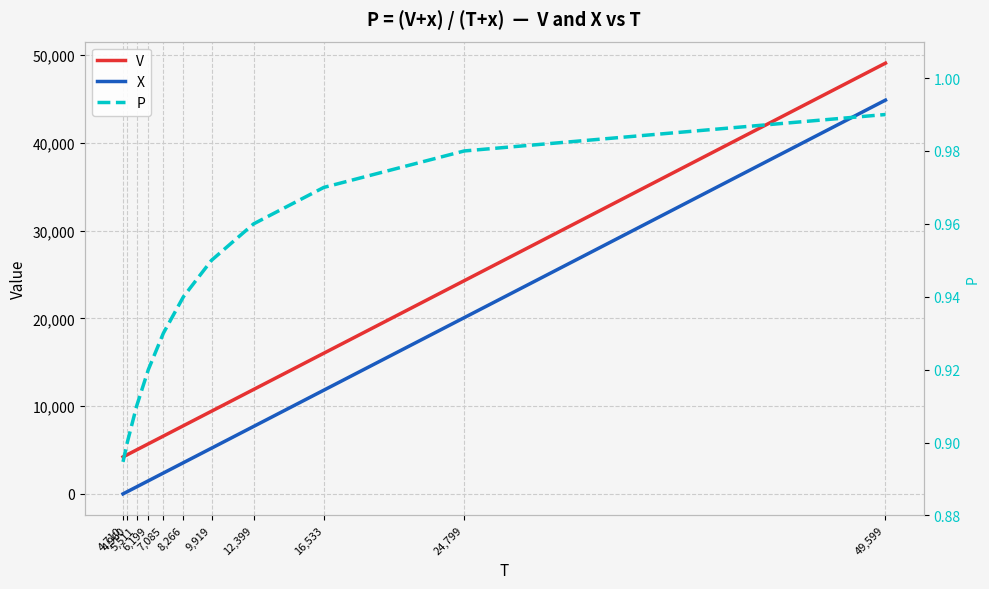

What are all the series names shown in the legend?

V, X, P